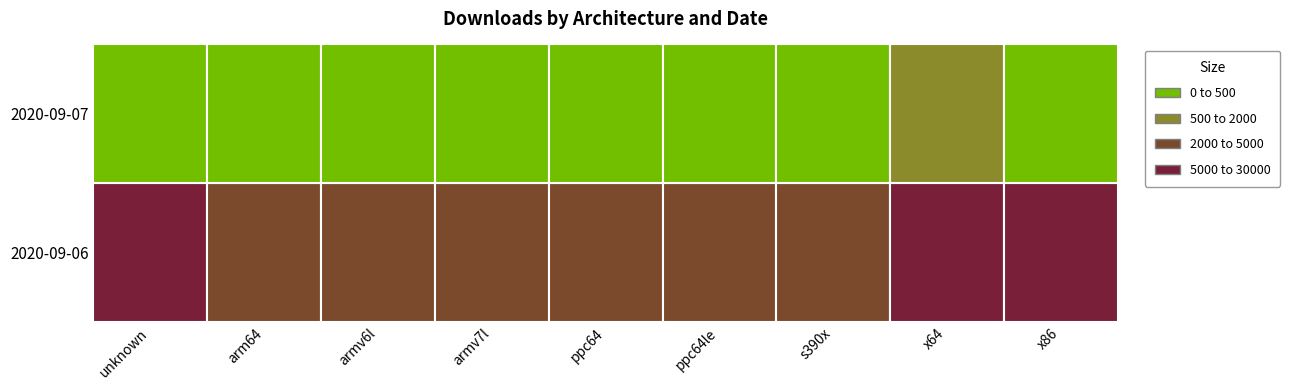

What is the sum of all 2020-09-07 values?

1636